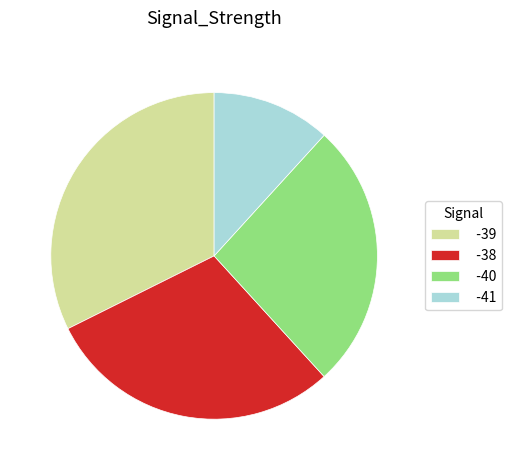

How many segments does this pie chart have?

4